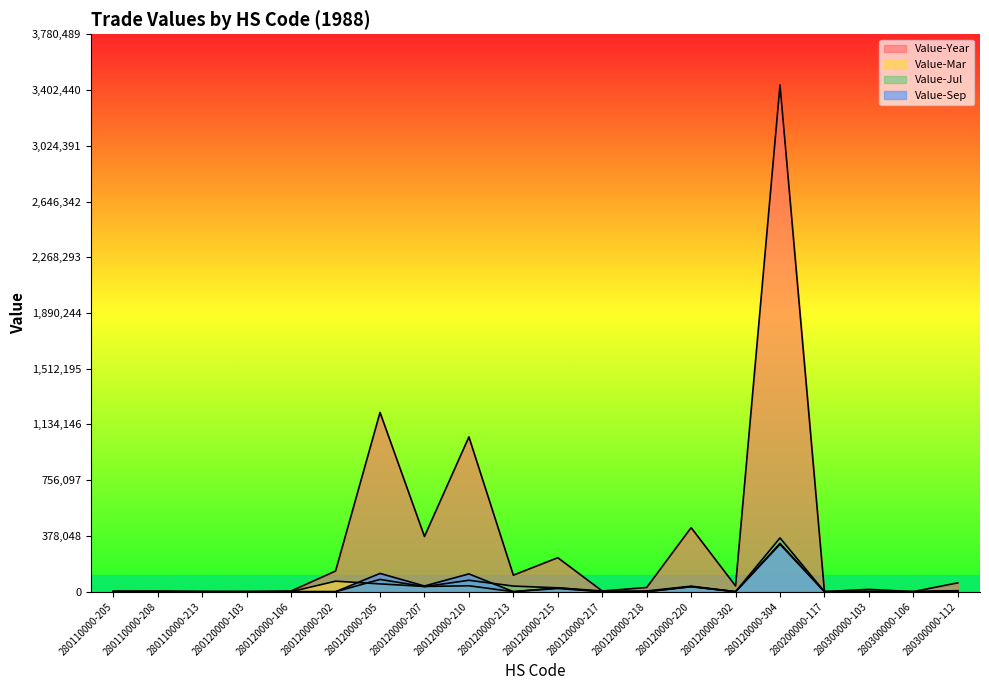

List the series in order of their peak value, highest first.

Value-Year, Value-Jul, Value-Mar, Value-Sep